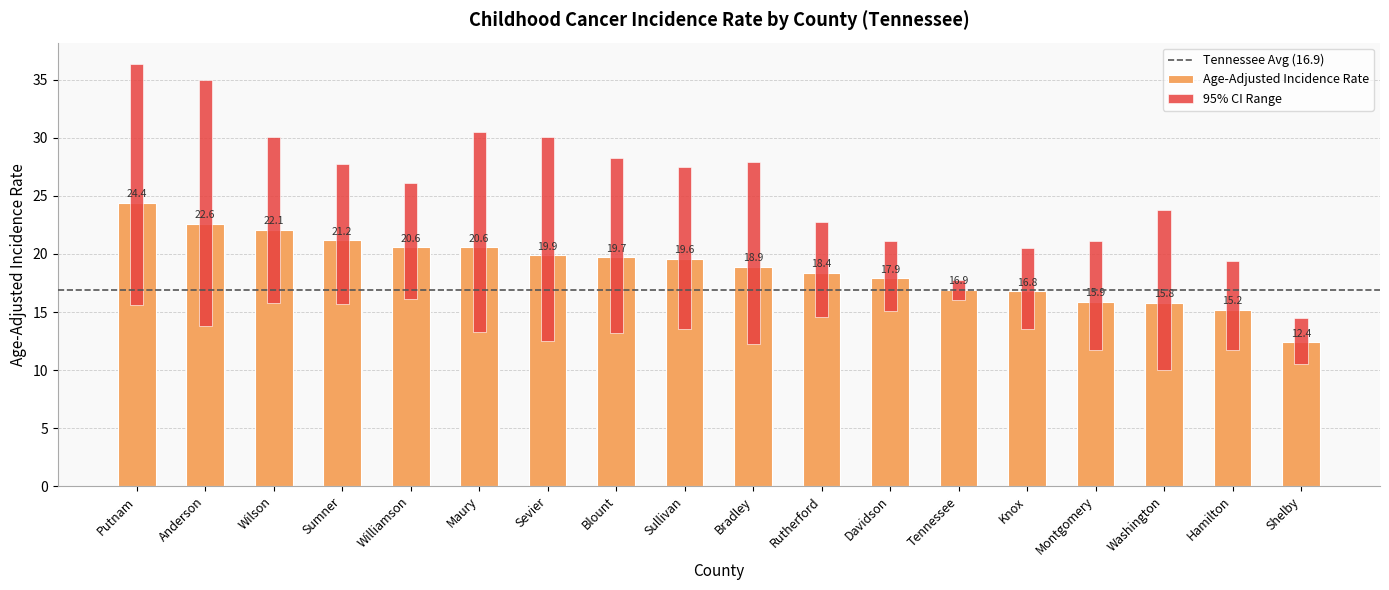

Does the chart contain stacked bars?

No